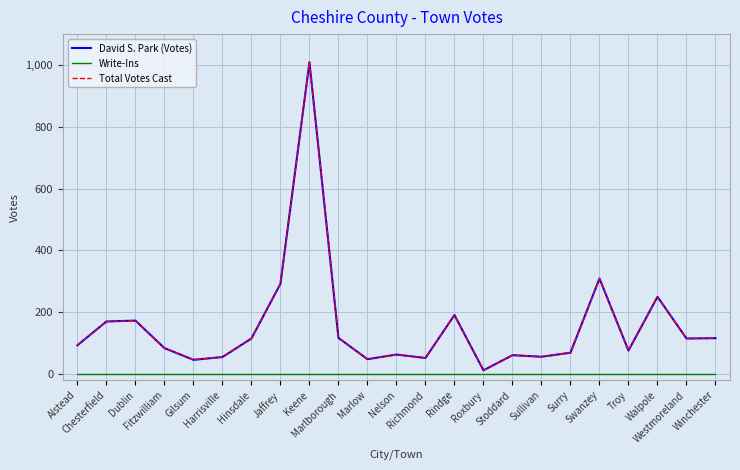

In Total Votes Cast, how many points are higher than both neighbors (excluding endpoints)?

7